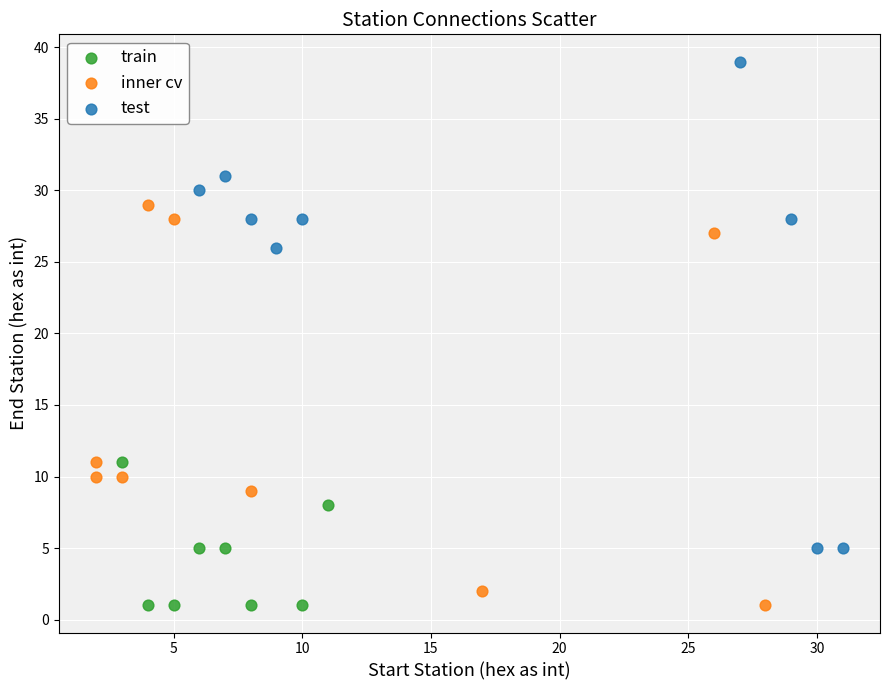

Which series has the largest Y range (max minus min)?

test